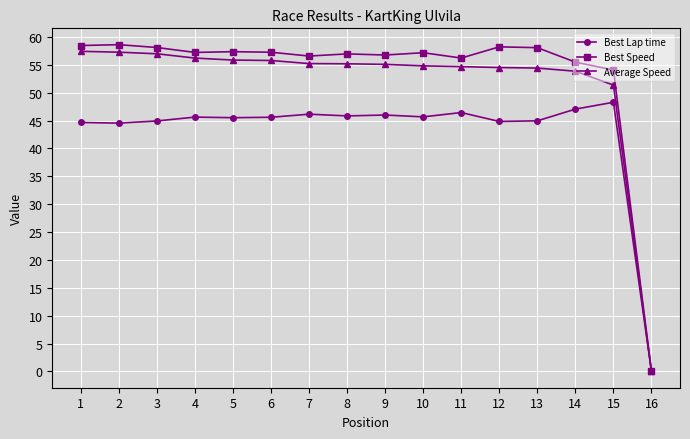

What is the maximum value shown in the chart?

58.6